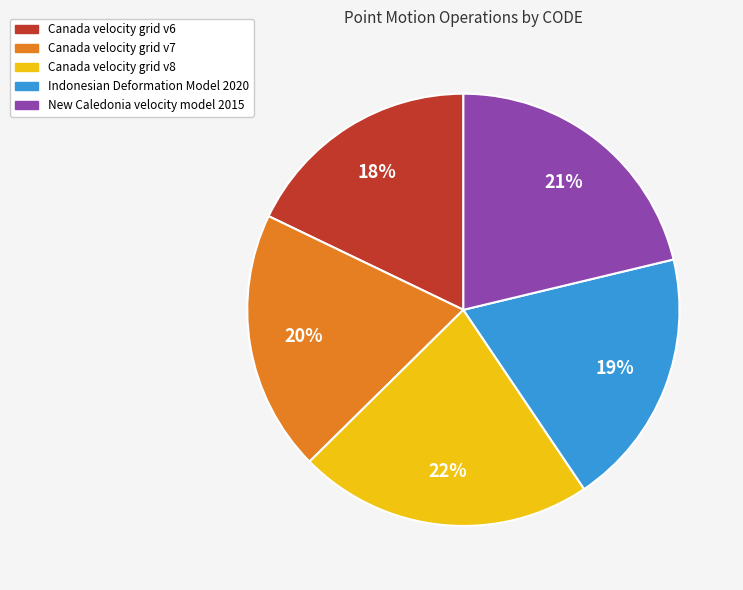

How many slices are in this pie chart?

5